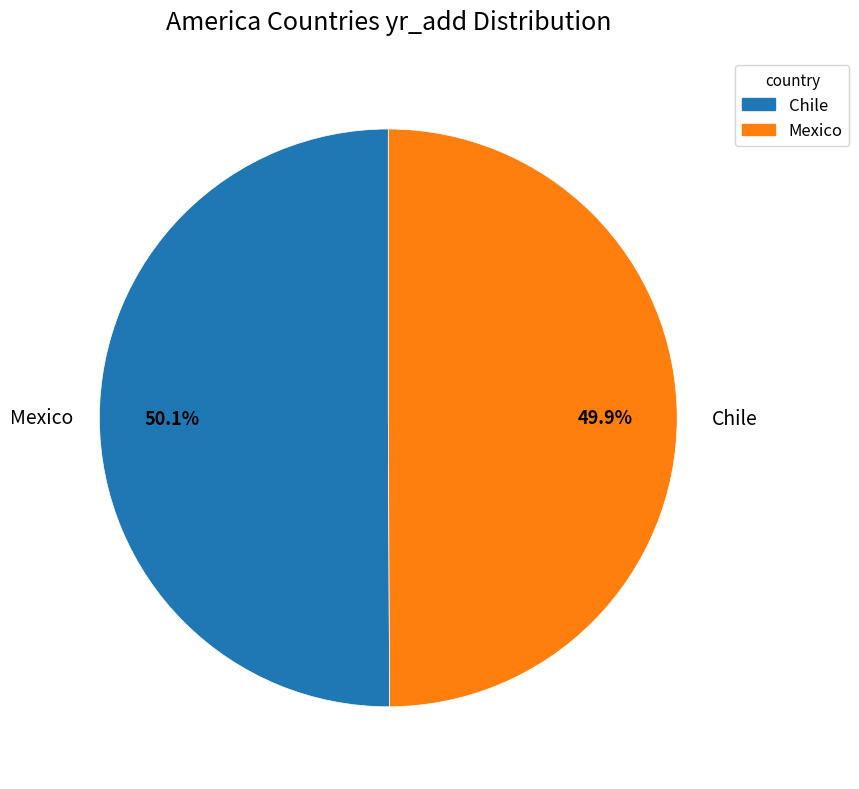

What percentage is the Mexico slice, to the nearest percent?

50%